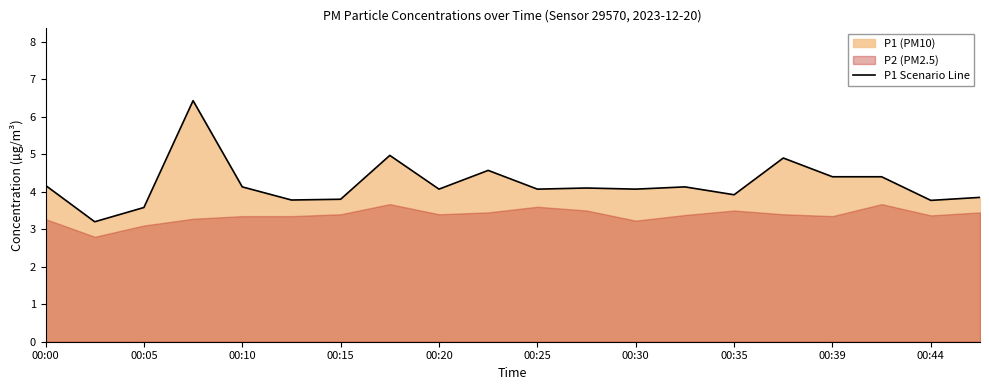

Is it true that P1 Scenario Line equals 2.7 at 00:10?

False